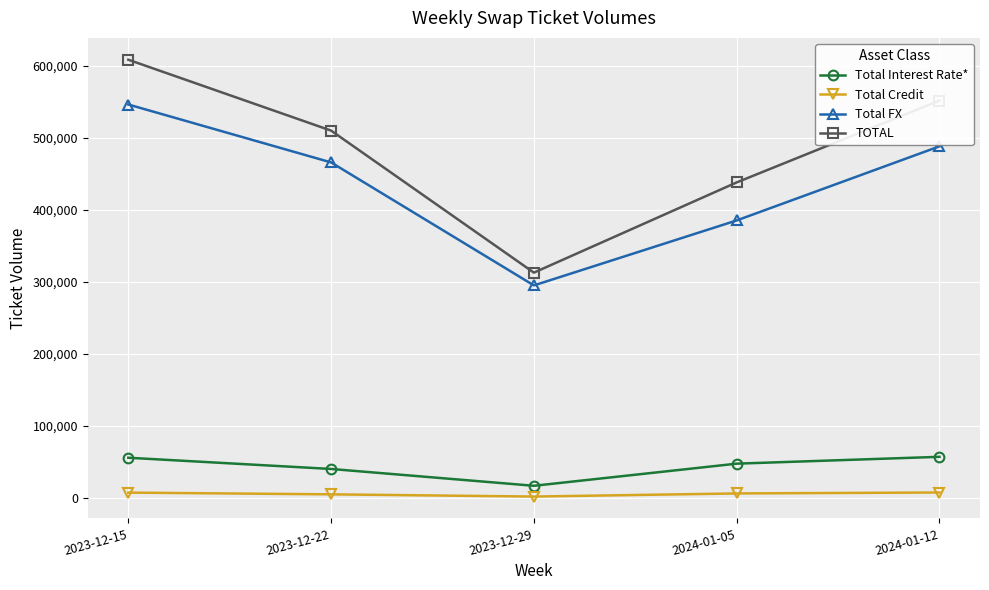

The Total Credit series shows 5736 at 2024-01-05. True or false?

True